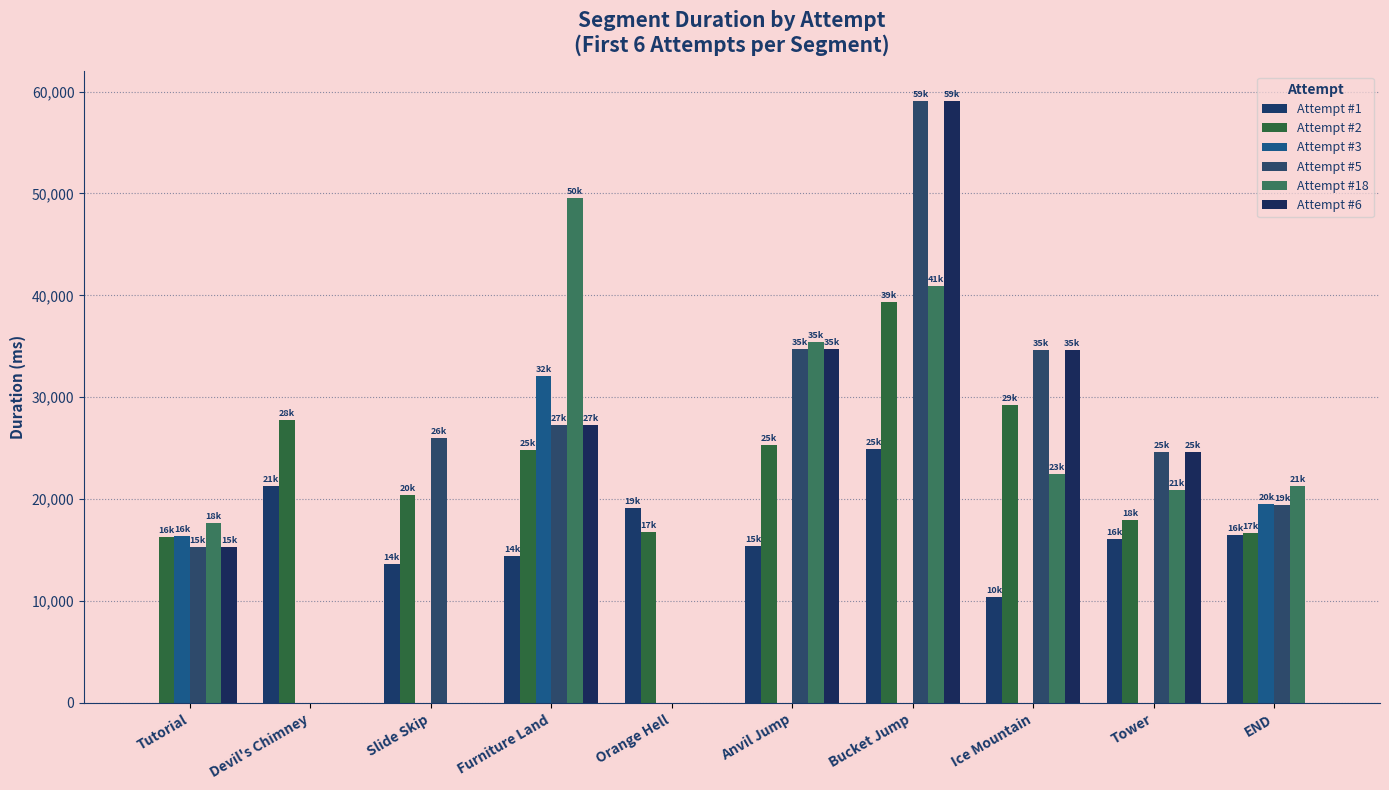

What position from the right is Tower?

2